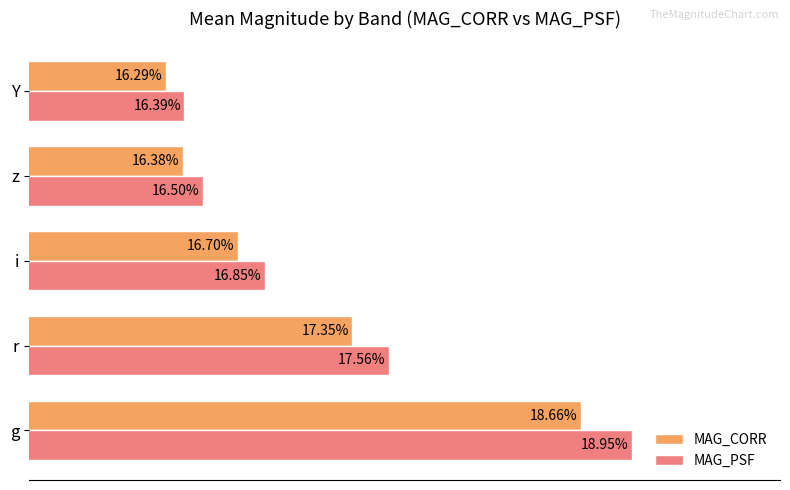

Where is MAG_CORR nearest to the value 17?

i